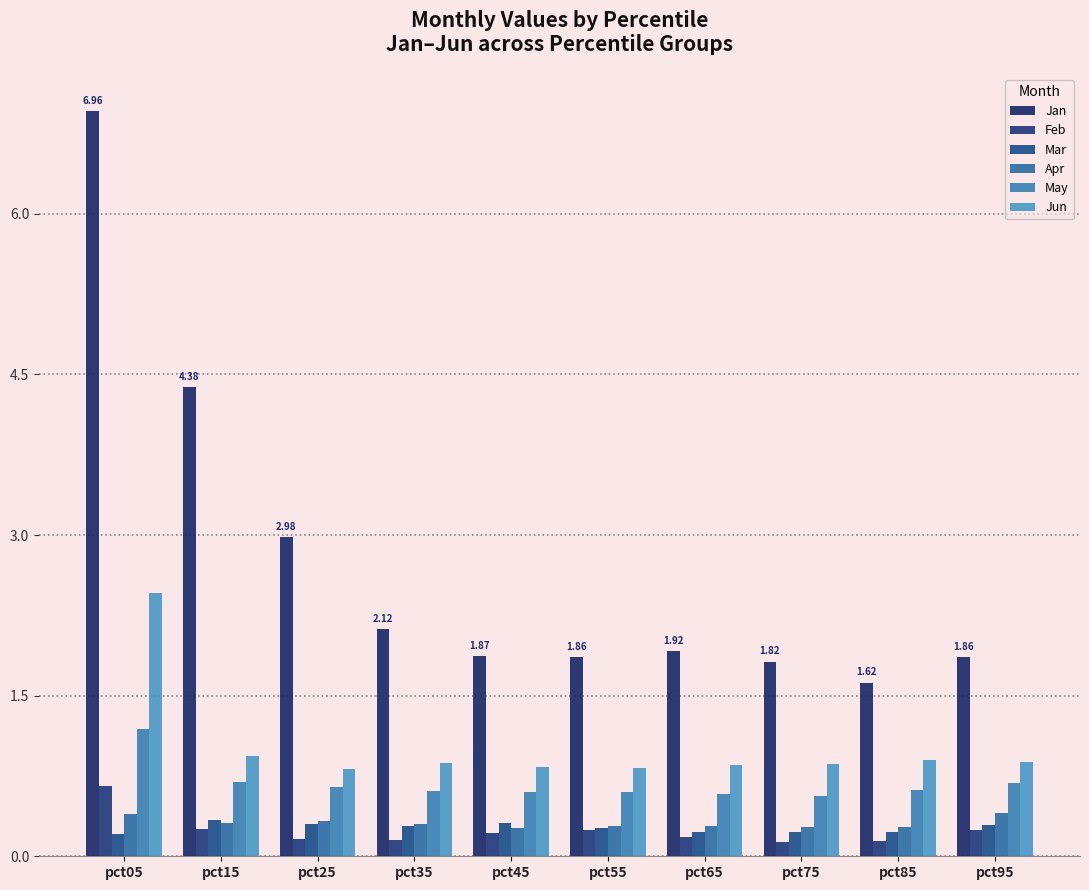

Which series has the largest total across all categories?

Jan